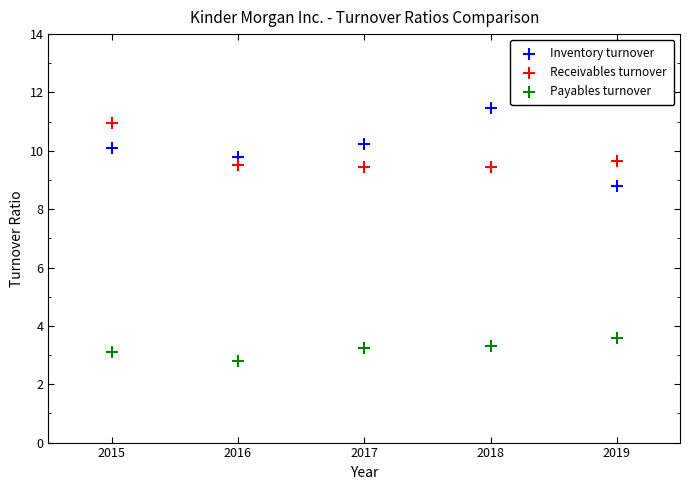

Across all data points, what is the range of Y values (max minus min)?

8.7